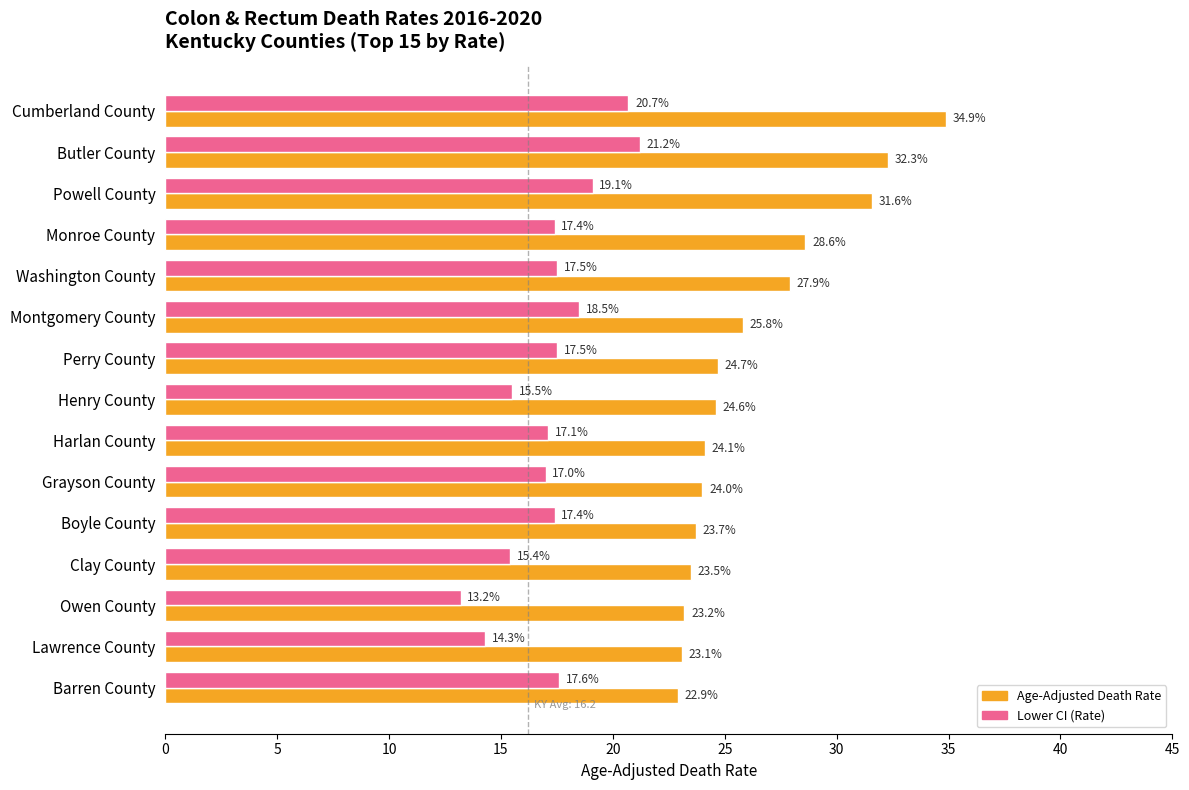

What is the average value of the Lower CI (Rate) series?

17.3